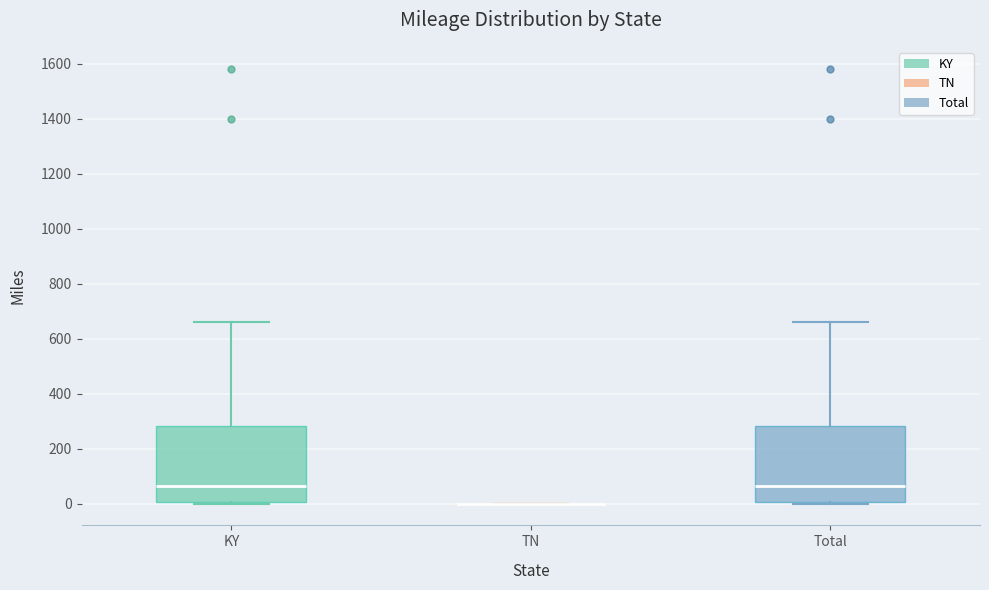

Where does the median line of the box for KY sit on the y-axis? The values are not printed on the chart, so give them approximately, as read against the axis.

60